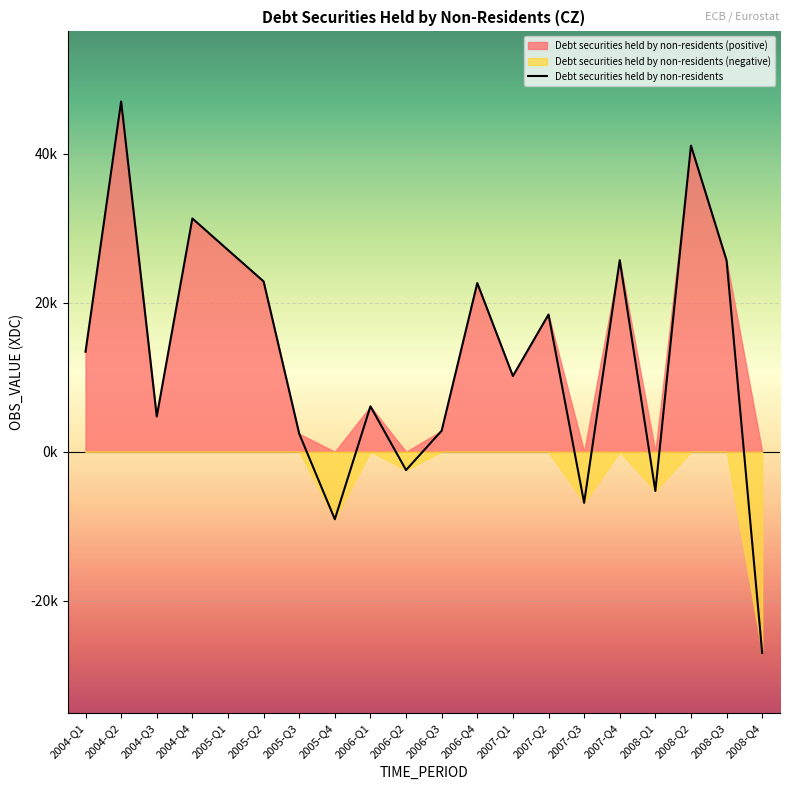

What is the smallest value displayed?

-27003